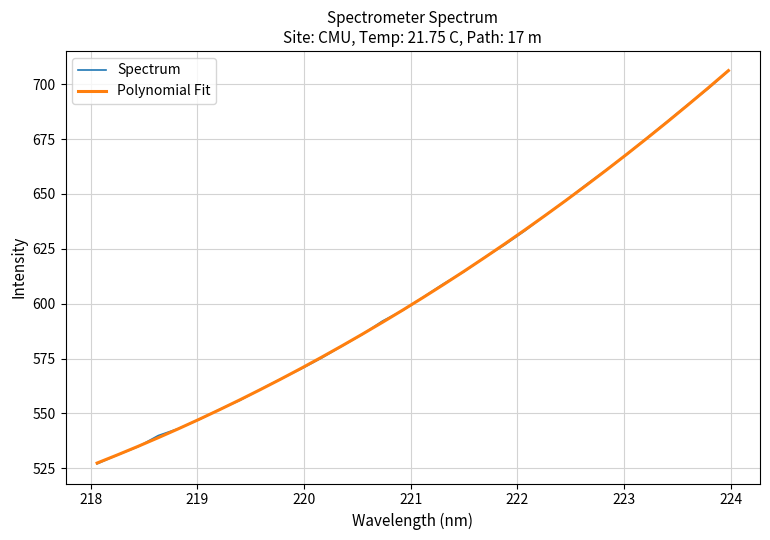

What is the maximum value shown in the chart?

706.2